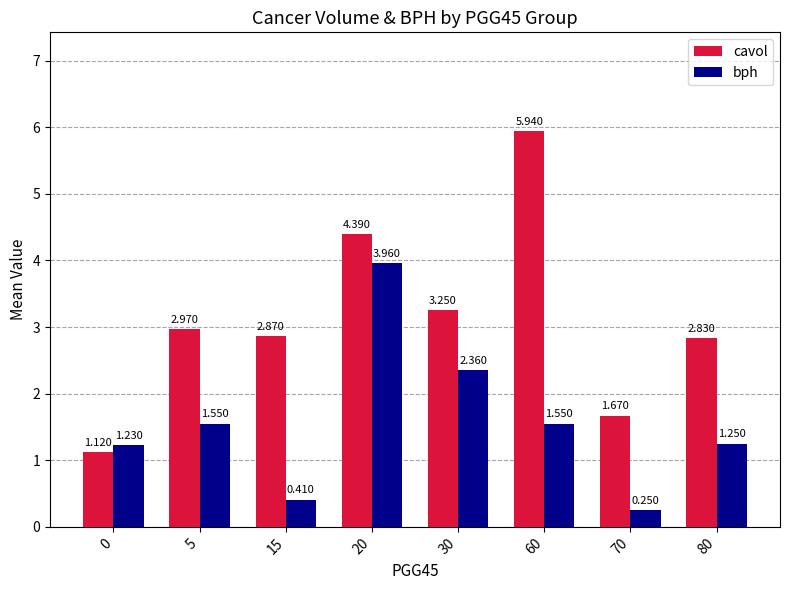

At 30, list the series in order from largest to smallest.

cavol, bph